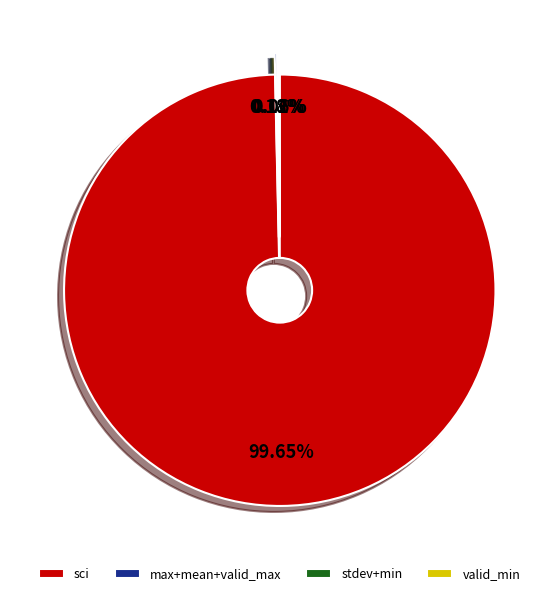

Which category has the biggest portion of the pie?

sci